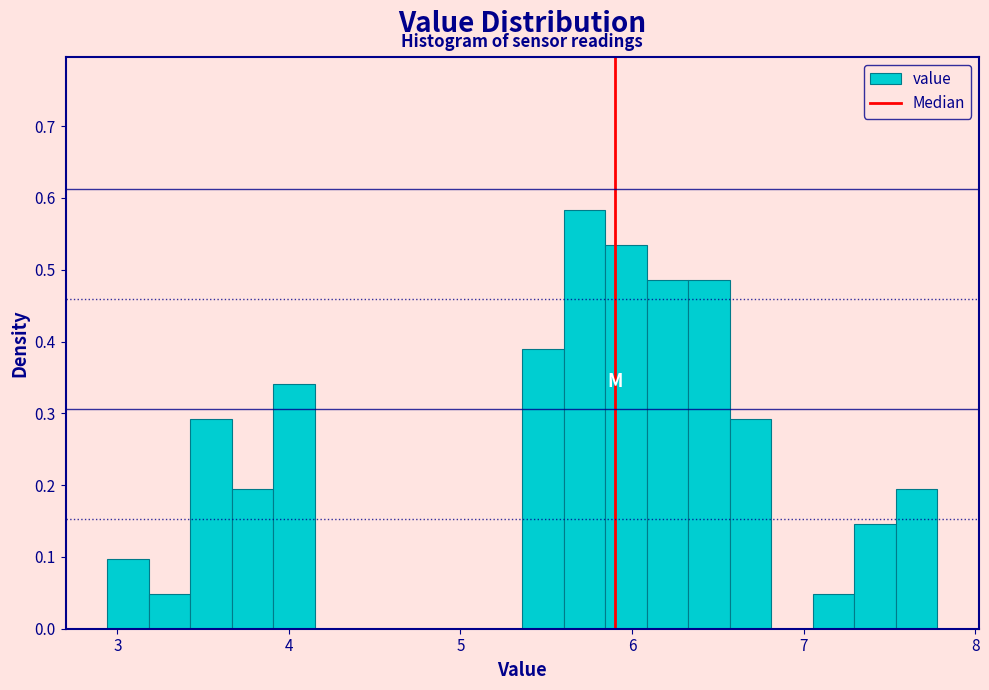

Read against the x-axis, roughly where is the centre of the tallest bar?

5.7